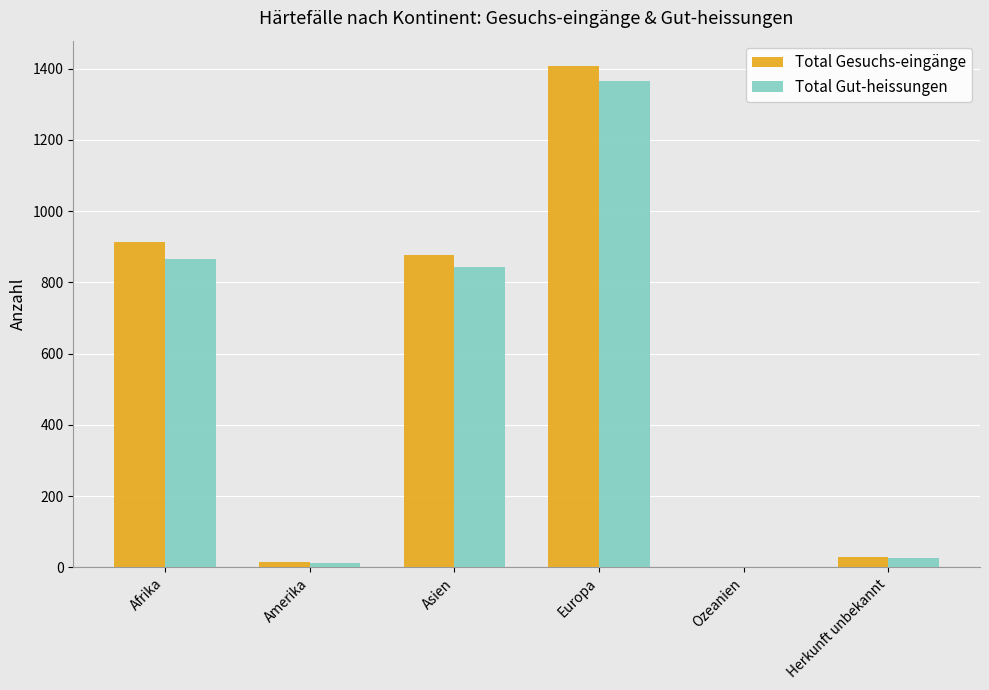

At which label is Total Gesuchs-eingänge closest to 704?

Asien